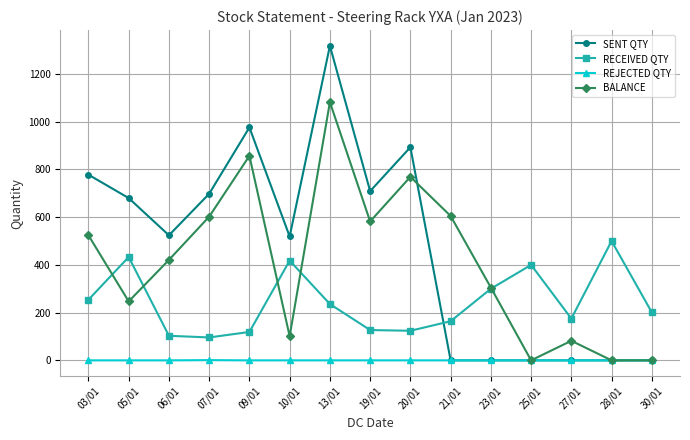

At 20/01, list the series in order from largest to smallest.

SENT QTY, BALANCE, RECEIVED QTY, REJECTED QTY